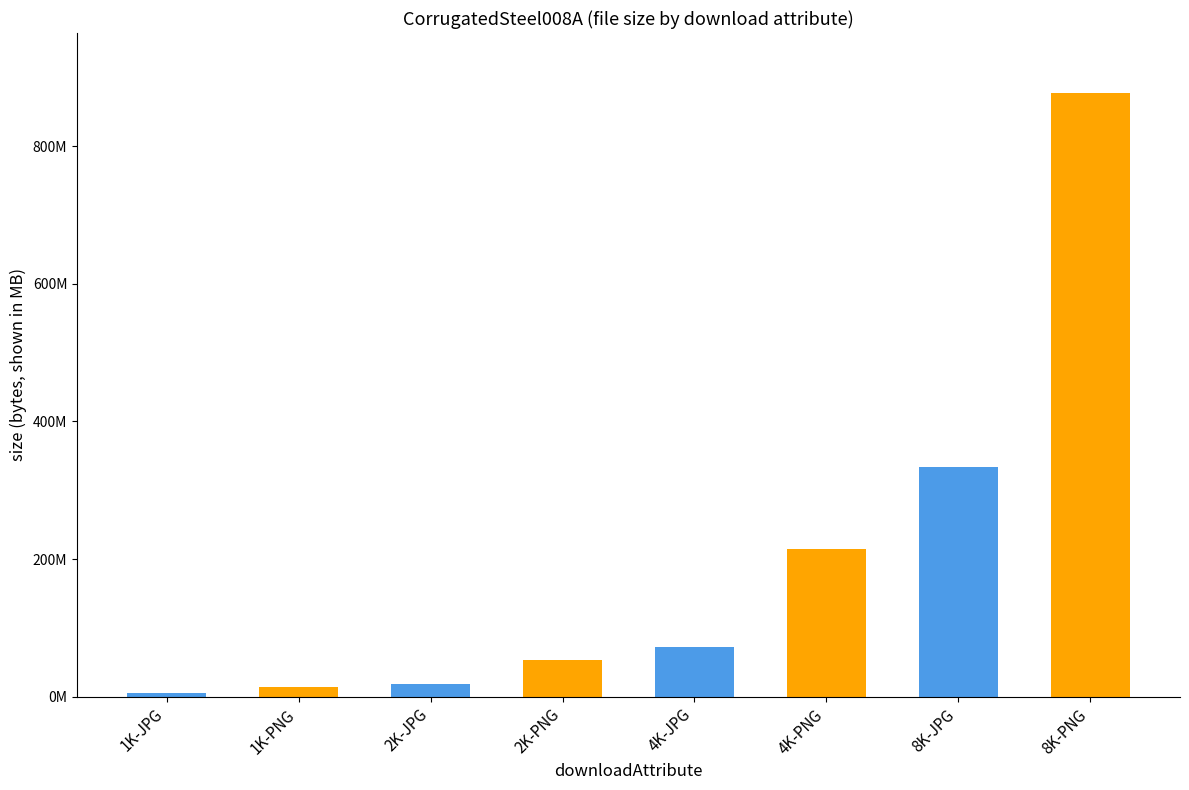

At which label is the value closest to 440887466?

8K-JPG